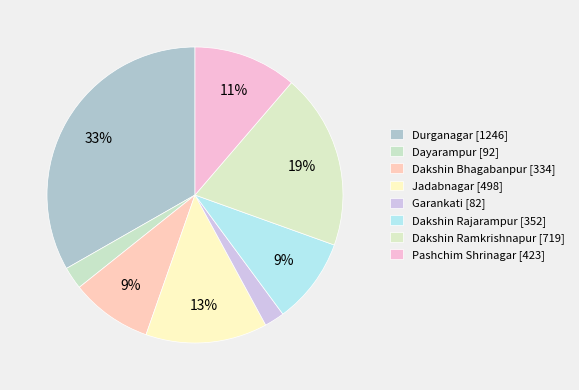

What percentage do Jadabnagar and Dakshin Bhagabanpur together represent?

22.2%